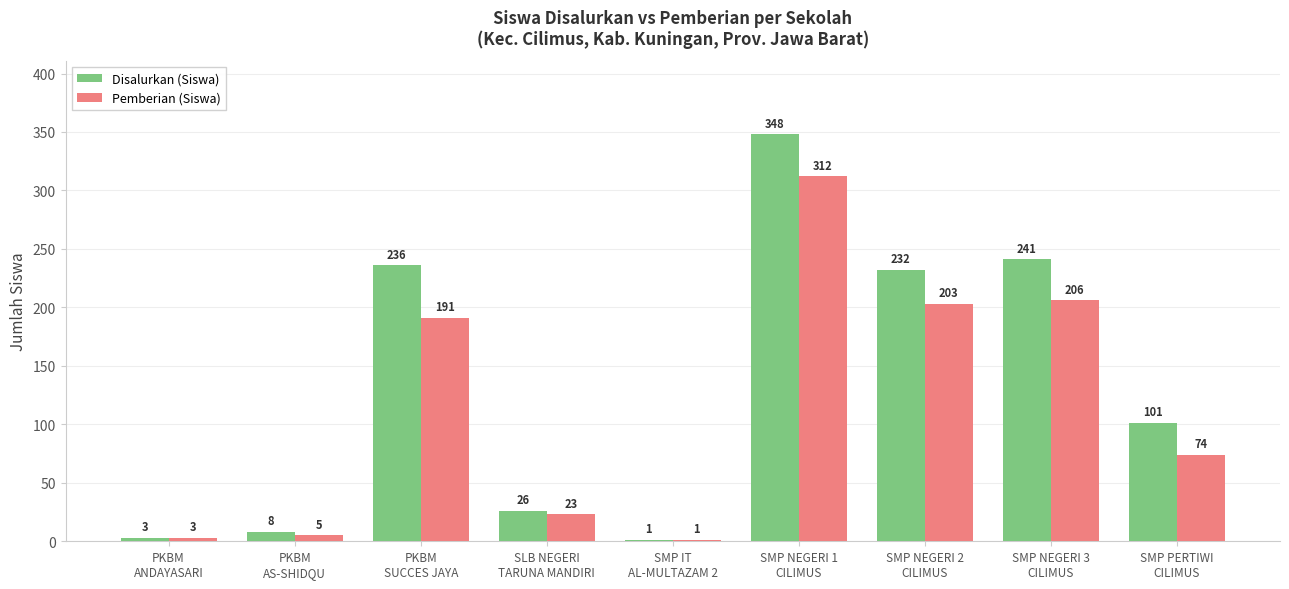

What is the highest value of the Disalurkan (Siswa) series?

348